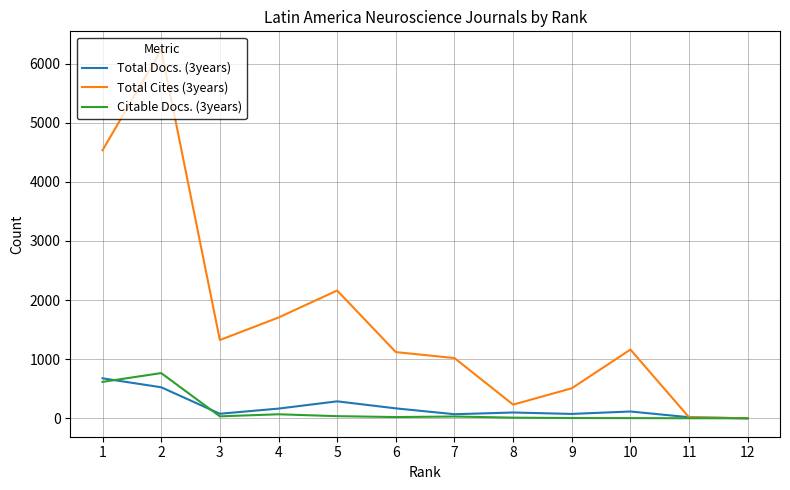

At how many categories does at least one series exceed 4532?

2